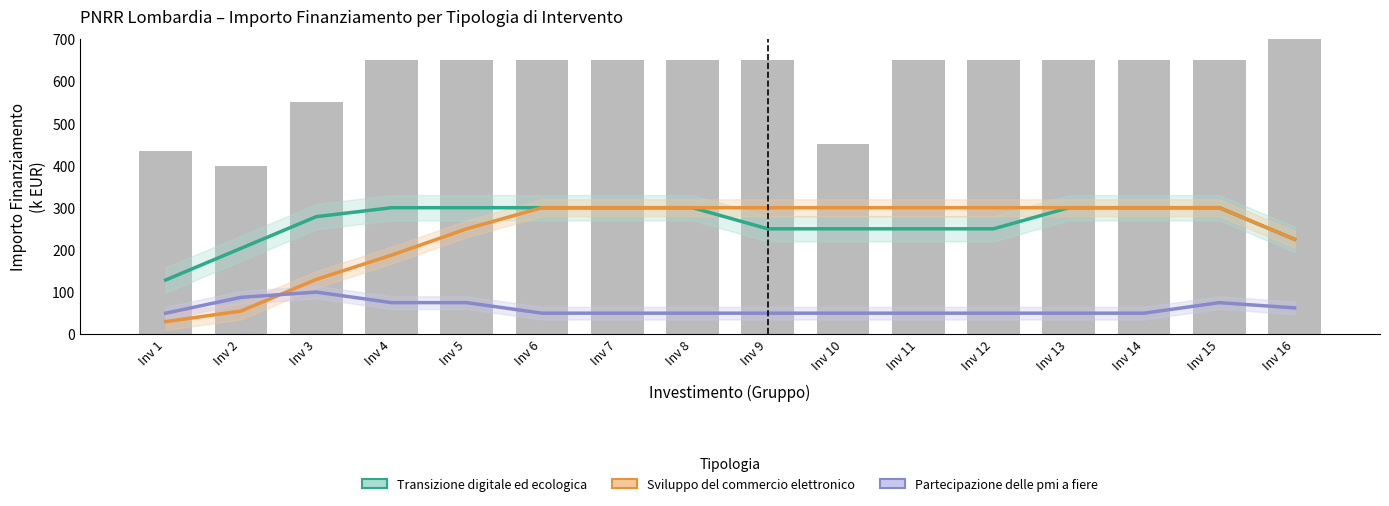

How many Partecipazione delle pmi a fiere values are between 50 and 75?

14